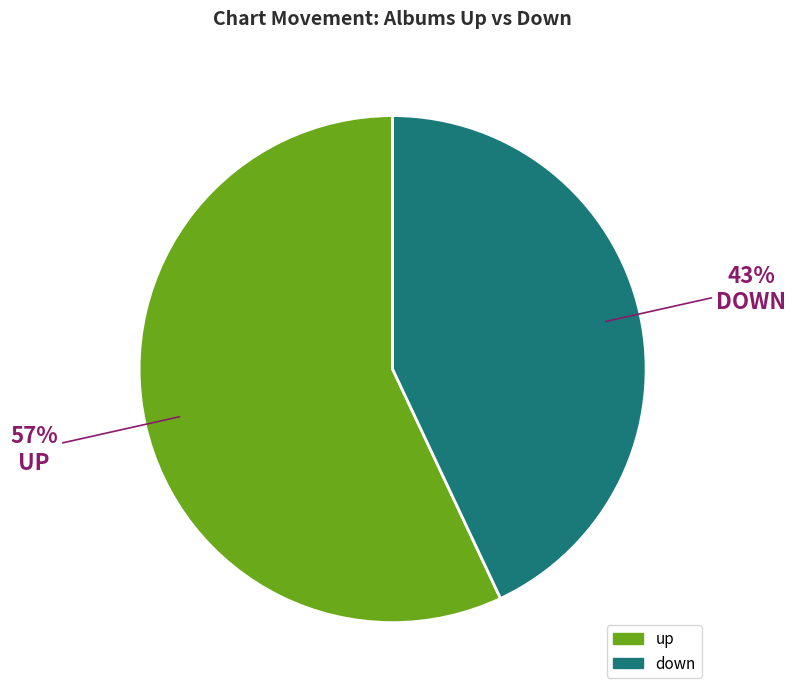

To the nearest percent, what is the difference between the largest and smallest slice percentages?

14%